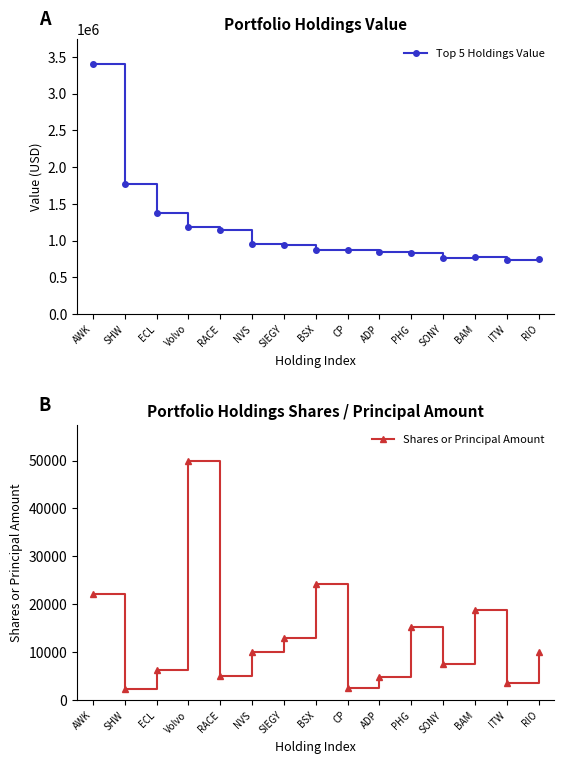

What is the difference between the highest and lowest values at ADP?

836225